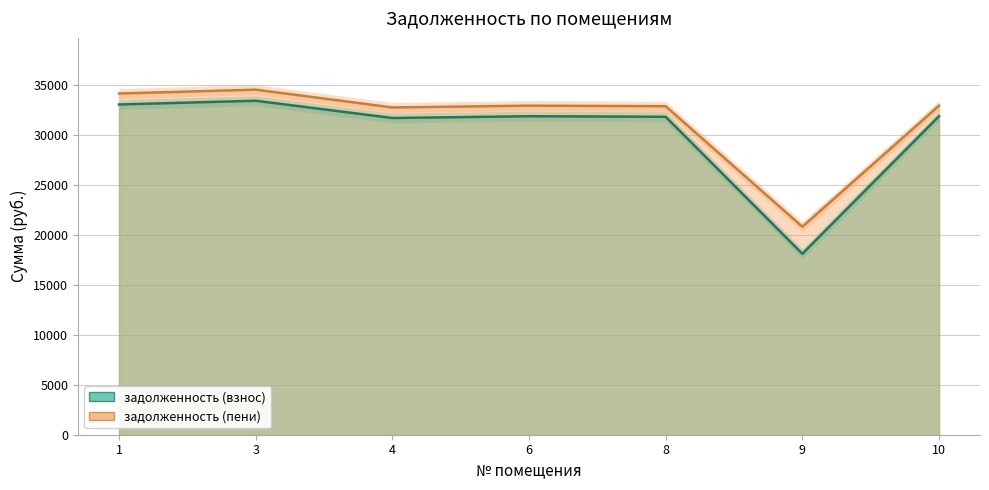

What is the total value across all series at 9?

38933.2